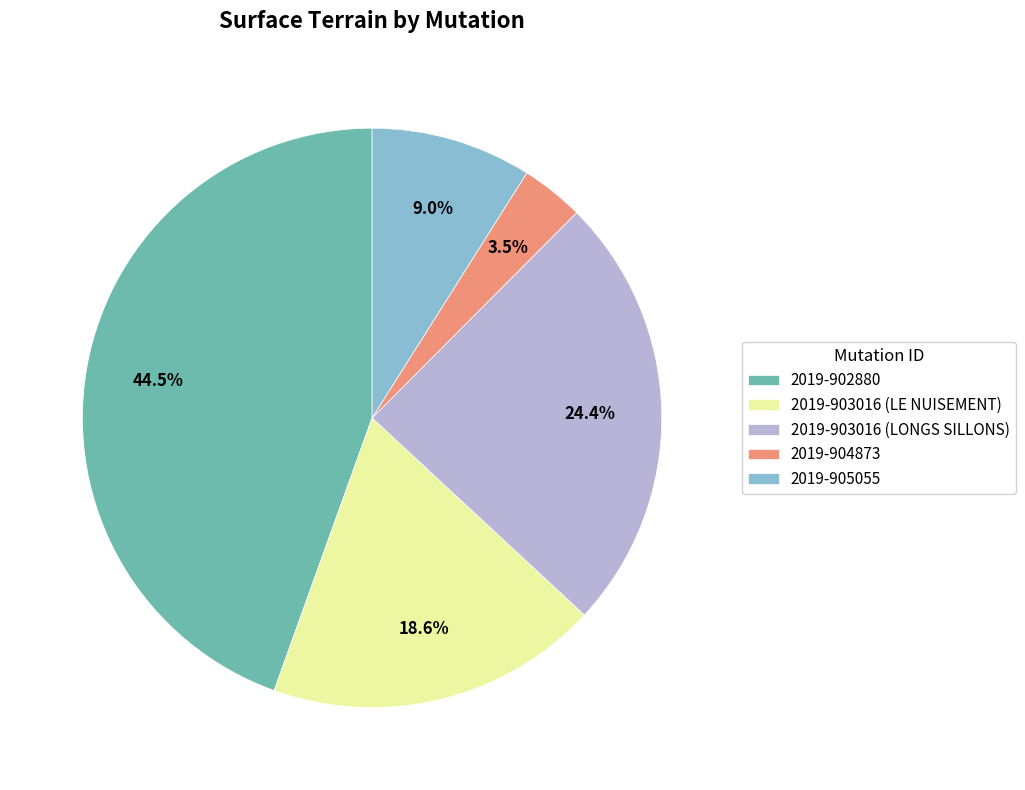

Combined, do 2019-902880 and 2019-903016 (LE NUISEMENT) account for over 50%?

Yes